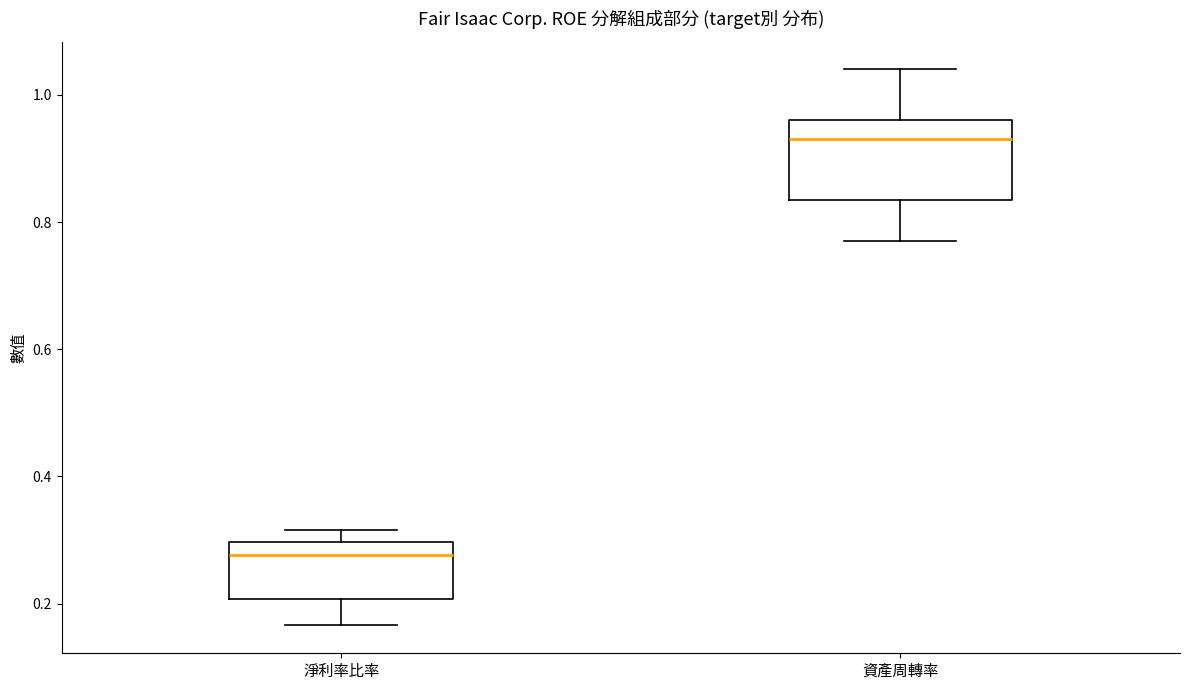

Which box has the lowest median line?

淨利率比率